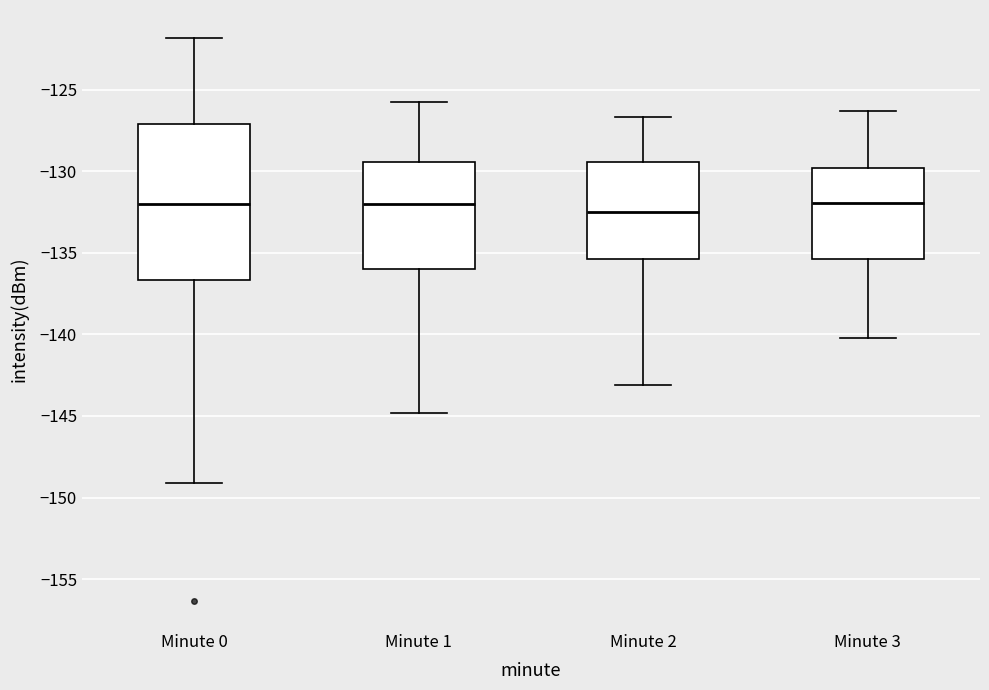

Reading left to right, read every box against the y-axis: the position of its median line, the range the box covers, and the ends of its whiskers. The values are not printed on the chart, so give them approximately, as read against the axis.

Minute 0: median -132.0, box -136.5 to -127.0, whiskers -149.0 to -122.0
Minute 1: median -132.0, box -136.0 to -129.5, whiskers -145.0 to -126.0
Minute 2: median -132.5, box -135.5 to -129.5, whiskers -143.0 to -126.5
Minute 3: median -132.0, box -135.5 to -130.0, whiskers -140.0 to -126.5